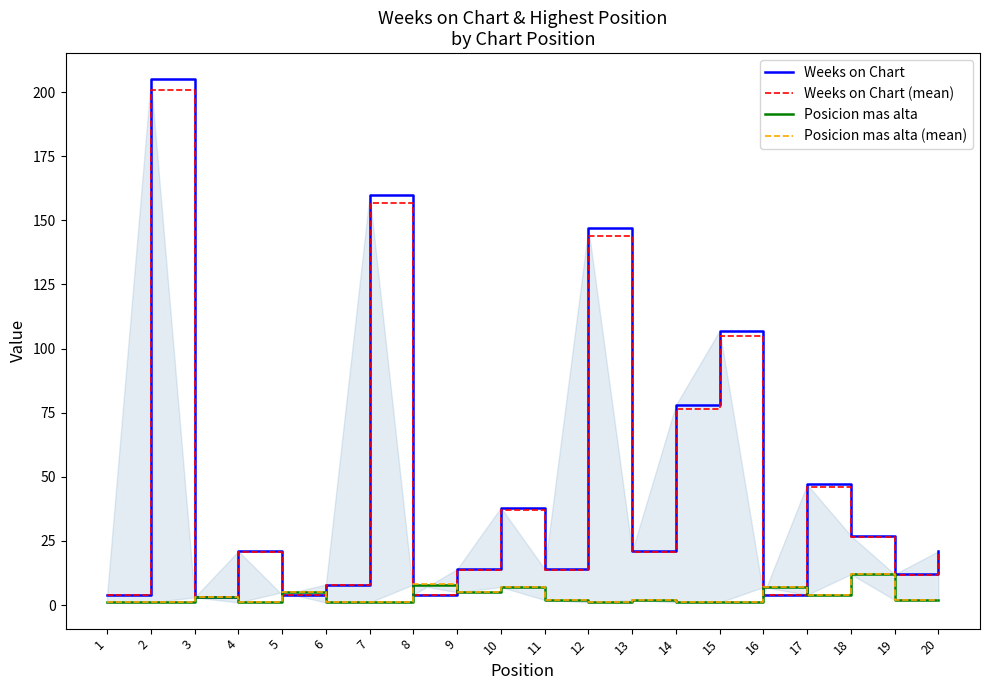

At how many categories does at least one series exceed 178?

1